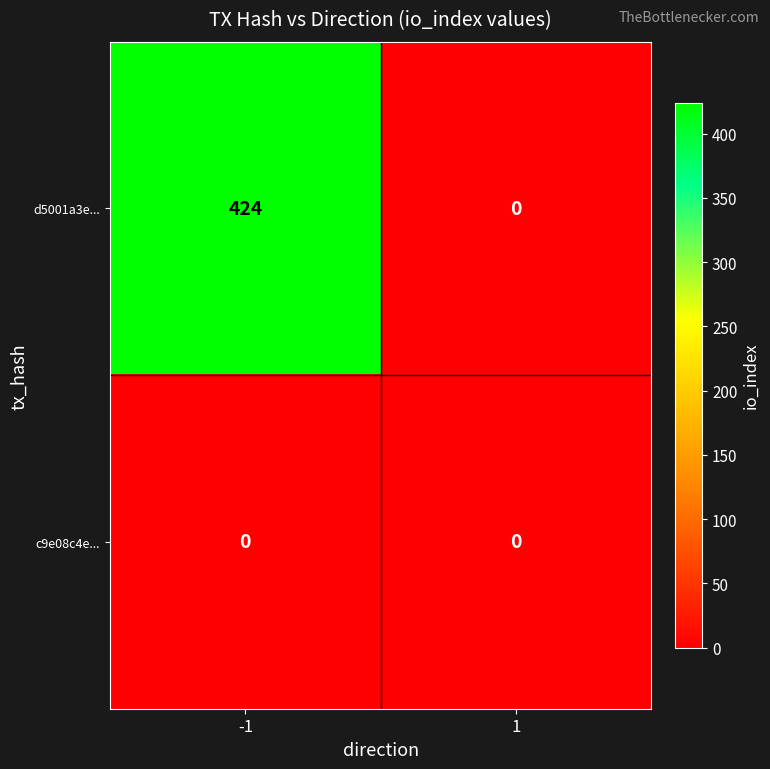

Reading right to left, list all the values displayed in this chart.

d5001a3e...: 0	424
c9e08c4e...: 0	0